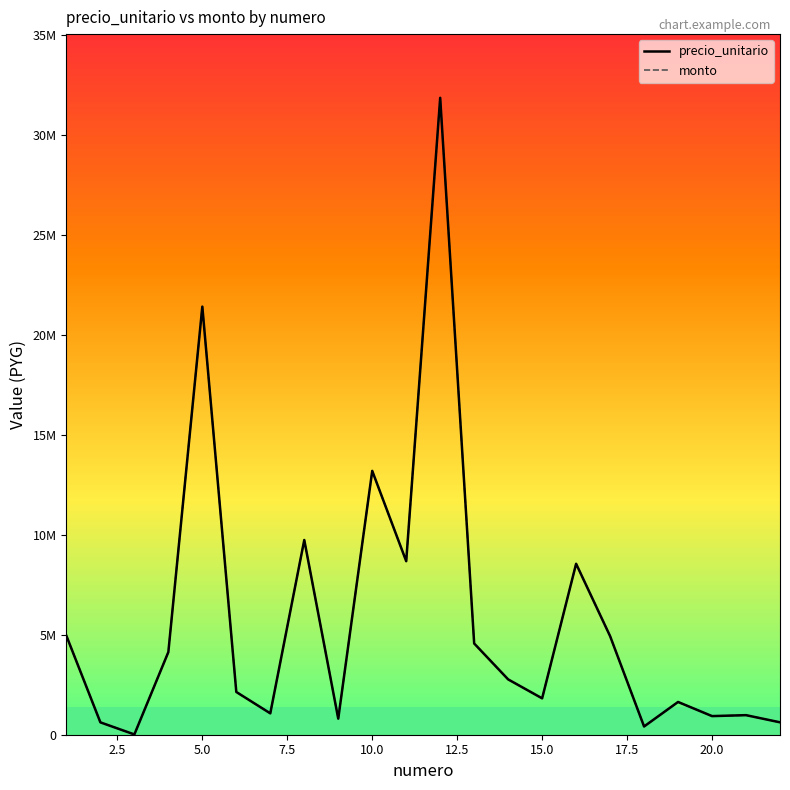

What is the maximum value shown in the chart?

31851880